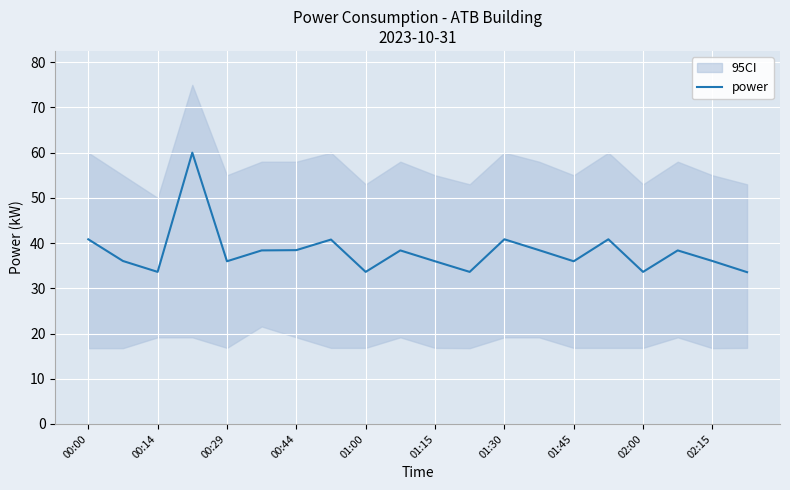

True or false: power has a value of 54.6 at 00:14.

False